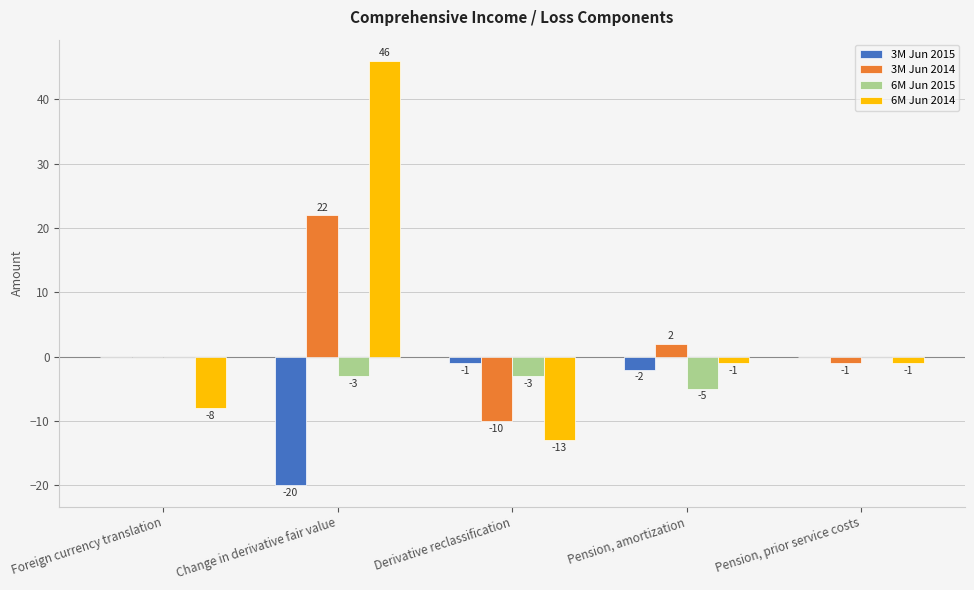

Which series has the largest total across all categories?

6M Jun 2014